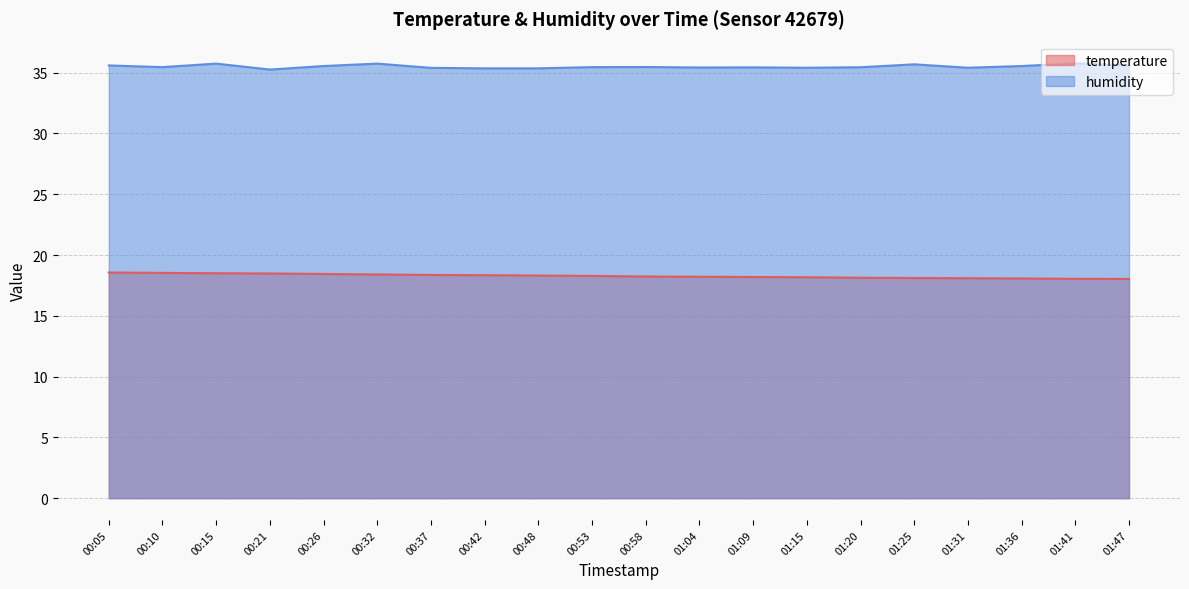

What is the smallest value displayed?

18.0